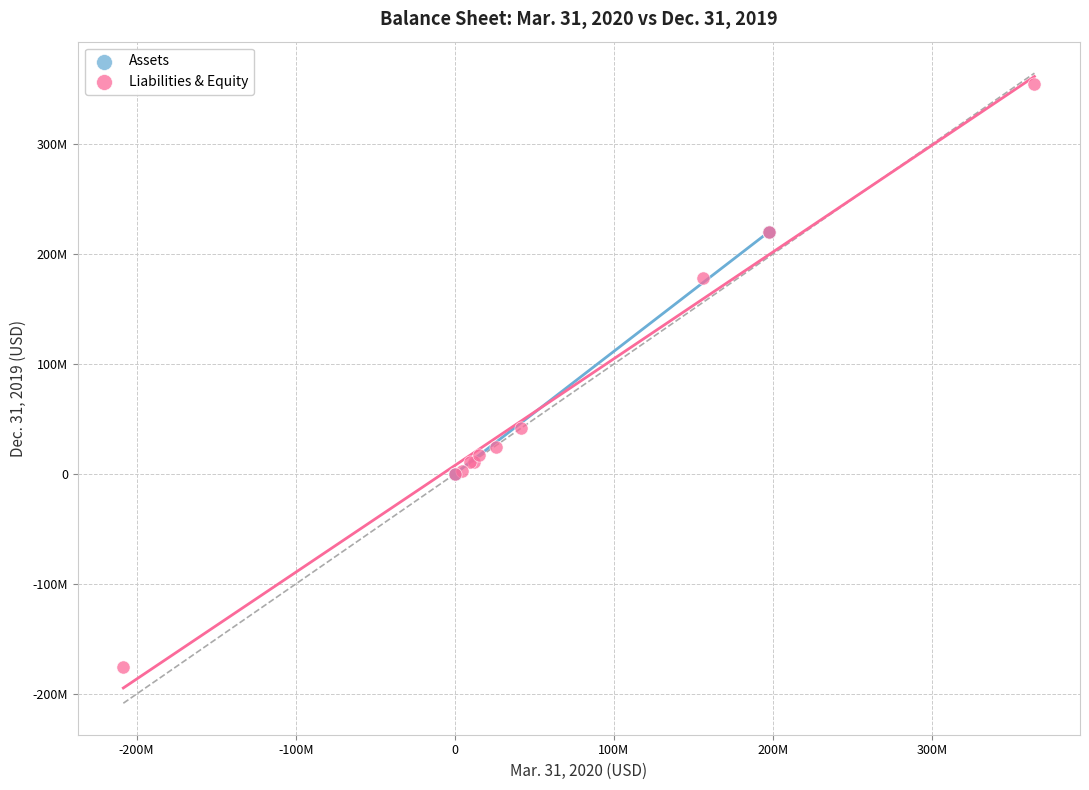

What are all the series names shown in the legend?

Assets, Liabilities & Equity